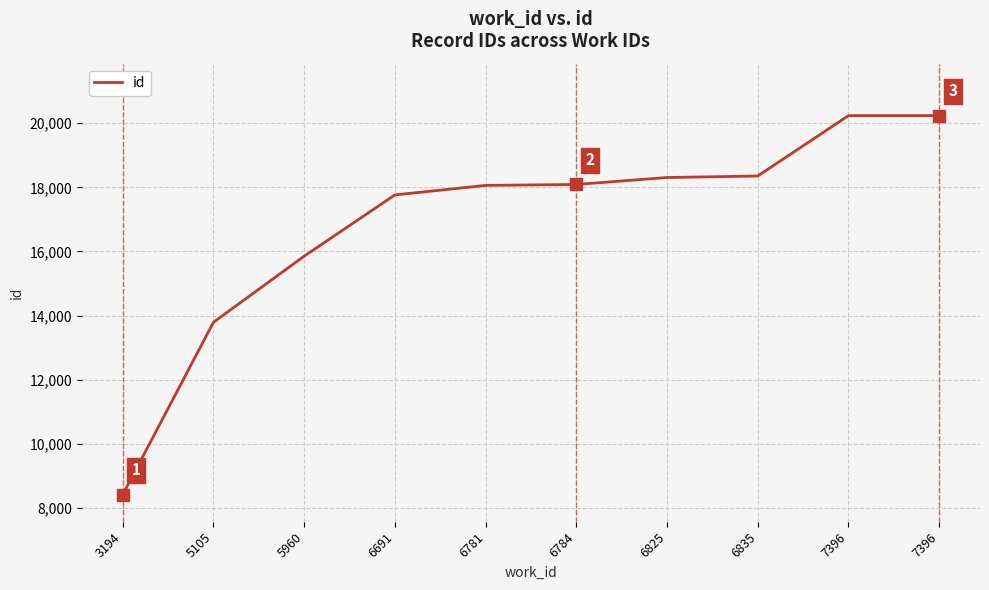

How many lines are shown in the chart?

1